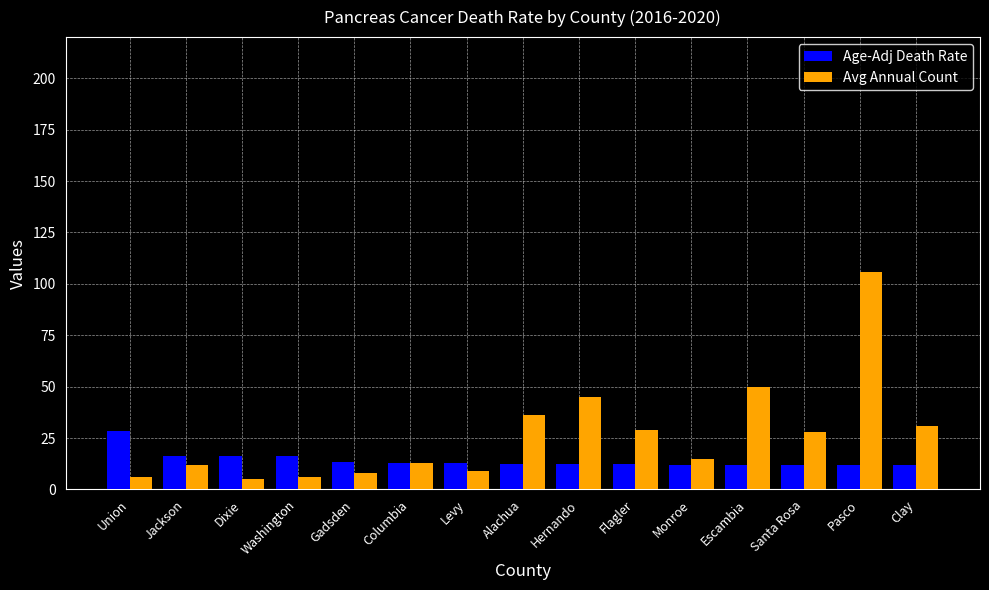

What is the difference between the Avg Annual Count values at Jackson and Monroe?

3.0